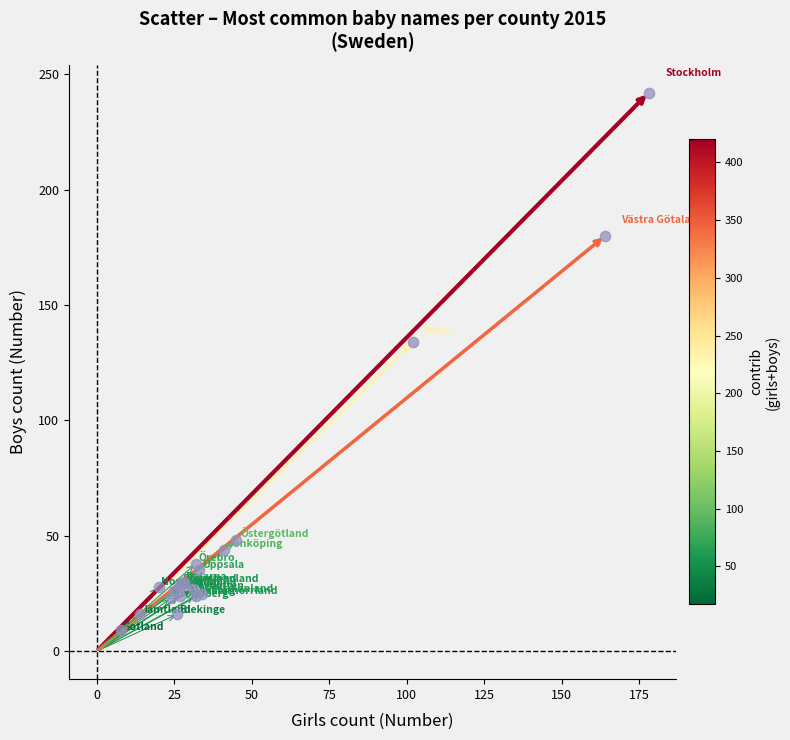

What Y value in the scatter plot is closest to 125?

134